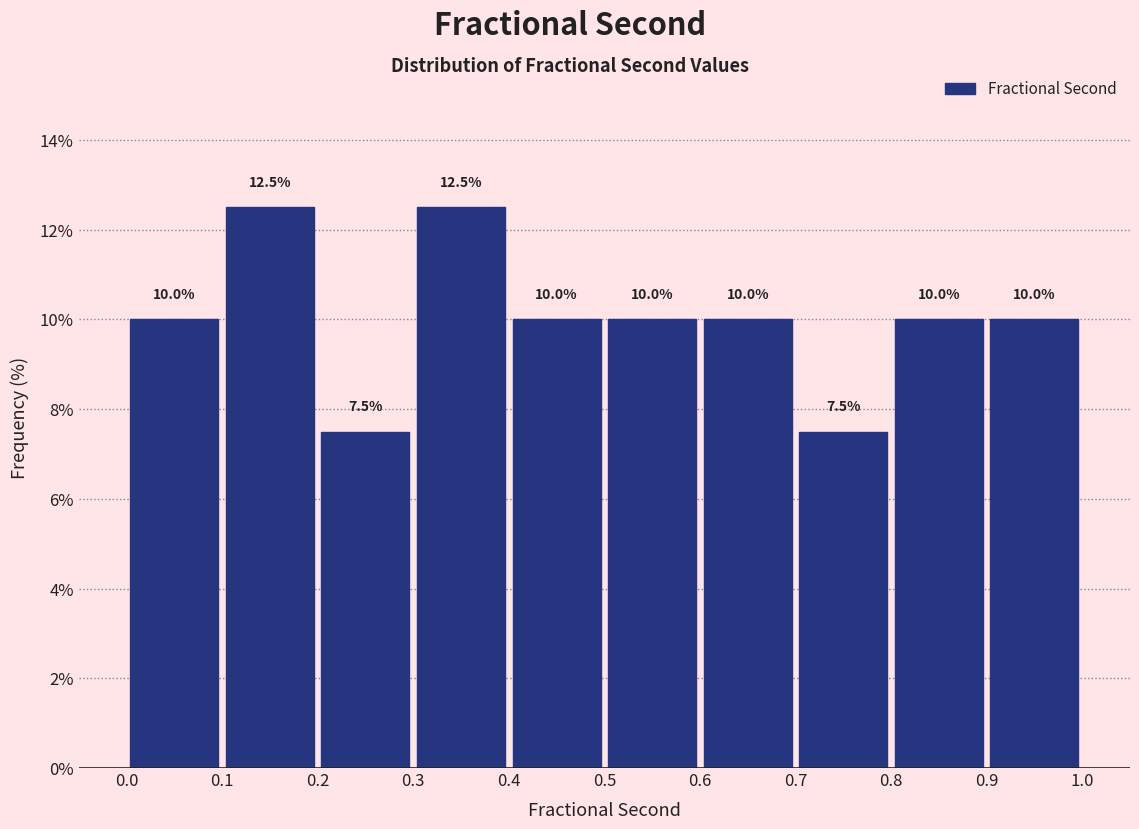

Reading left to right, transcribe this chart: for each bar, give the range it covers on the x-axis and its height.

0.0 to 0.1: 10.0
0.1 to 0.2: 12.5
0.2 to 0.3: 7.5
0.3 to 0.4: 12.5
0.4 to 0.5: 10.0
0.5 to 0.6: 10.0
0.6 to 0.7: 10.0
0.7 to 0.8: 7.5
0.8 to 0.9: 10.0
0.9 to 1.0: 10.0